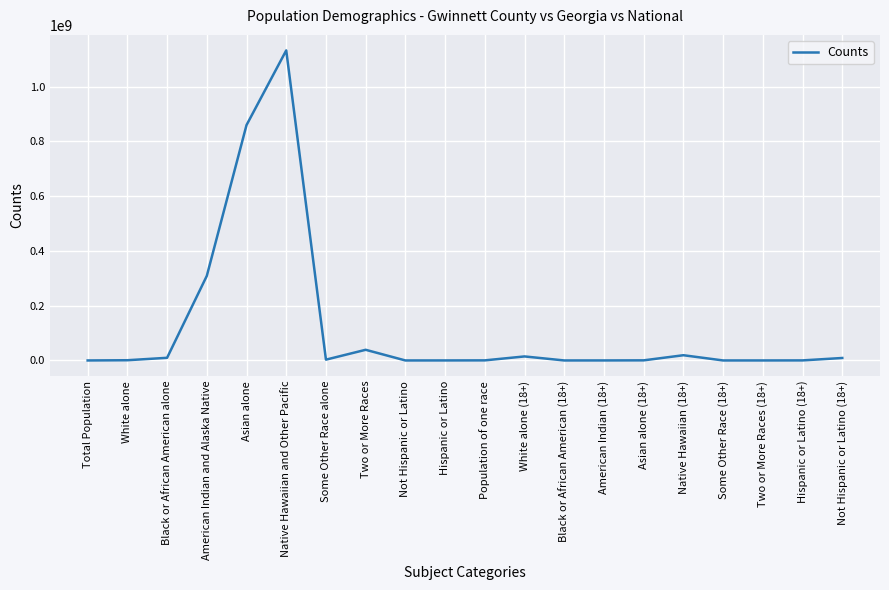

At which label is the value closest to 566095141?

American Indian and Alaska Native